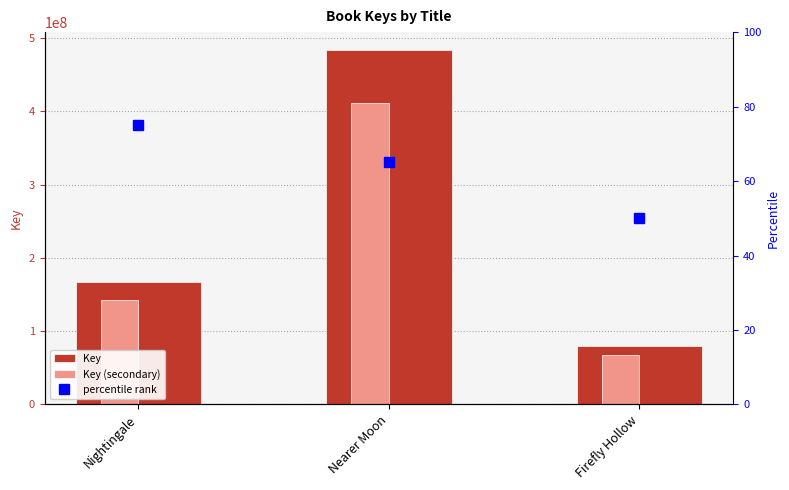

Where is Key (secondary) nearest to the value 239226728?

Nightingale